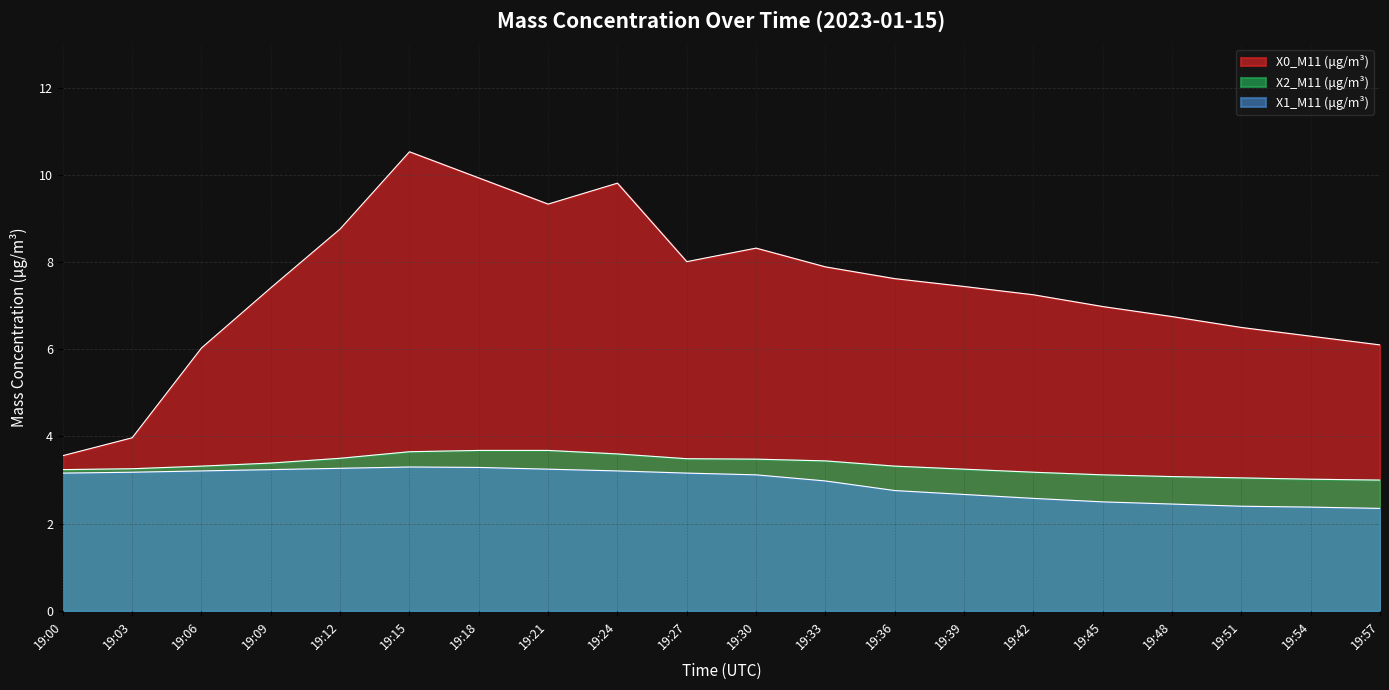

At which category is the sum across all series the highest?

19:15